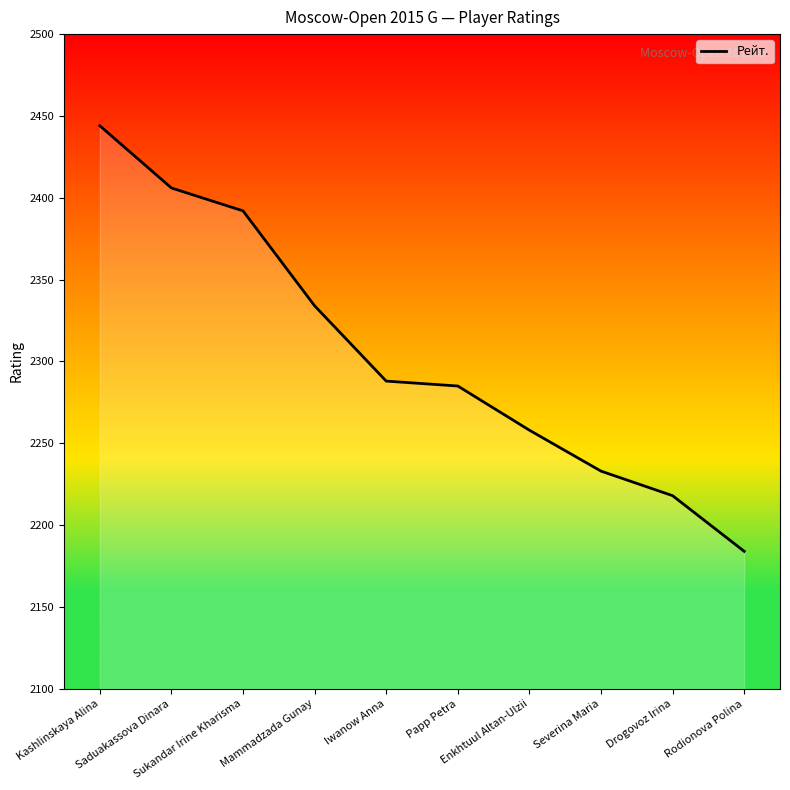

The value at Drogovoz Irina is 2218. True or false?

True